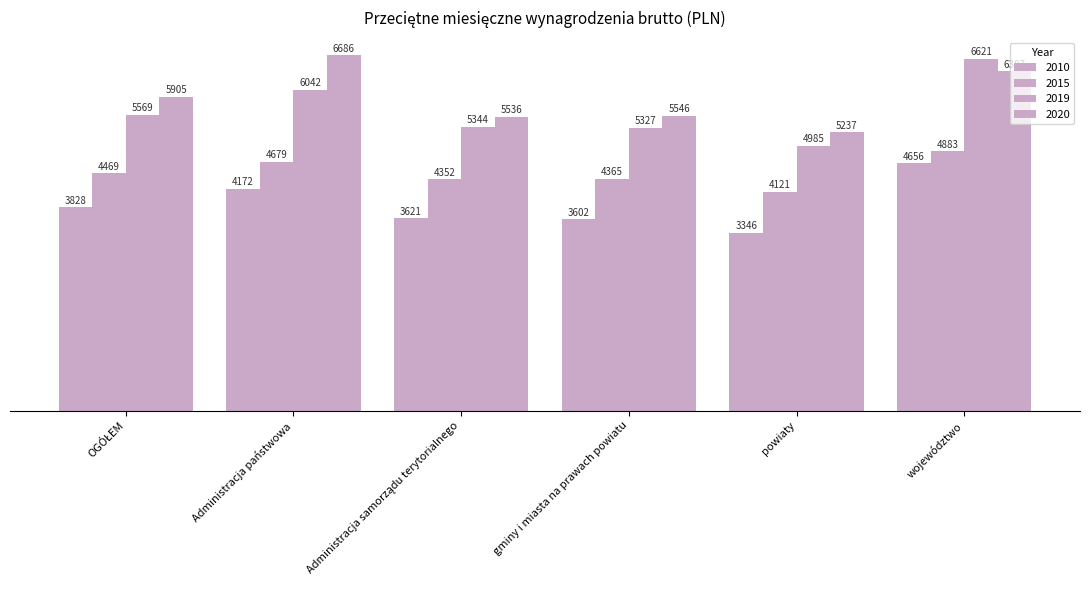

True or false: 2019 has a value of 8697.1 at Administracja samorządu terytorialnego.

False